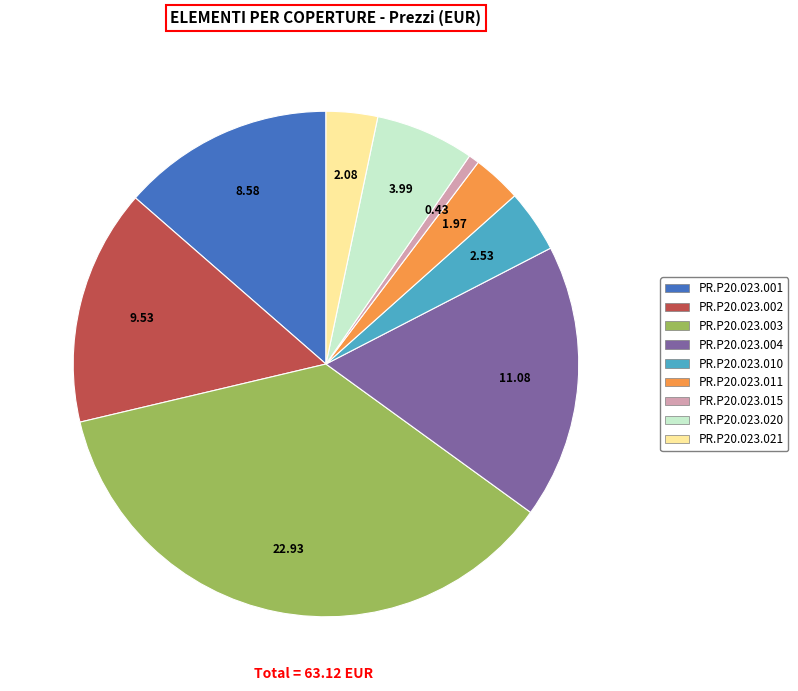

How many slices are in this pie chart?

9